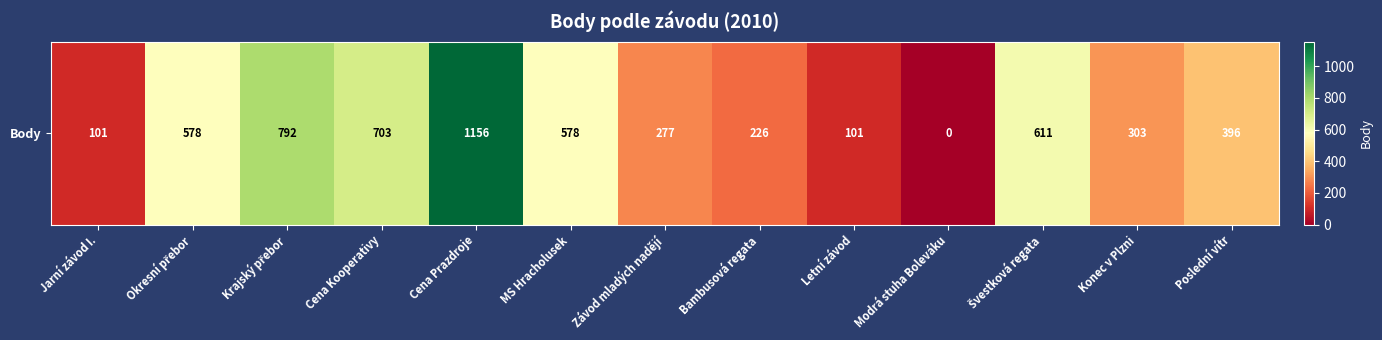

What is the average value?

448